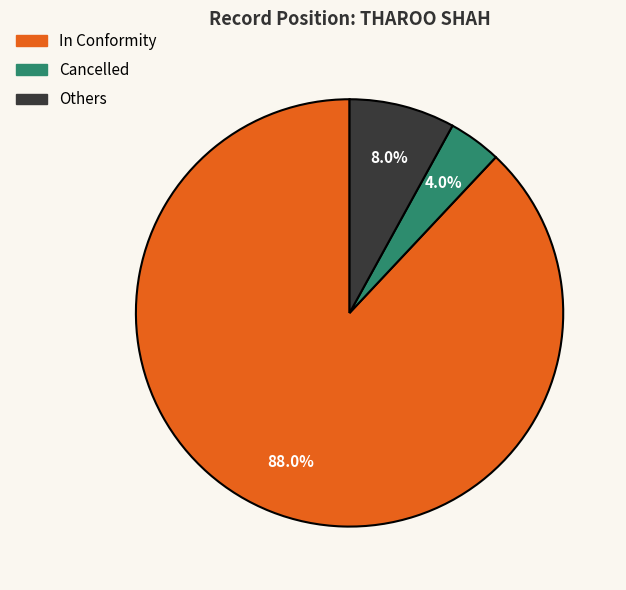

What is the ratio of the value at In Conformity to the value at Others?

11.0